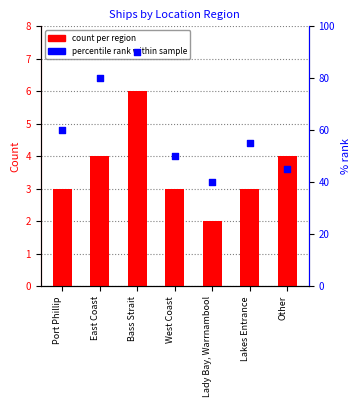

At which category is the sum across all series the highest?

Bass Strait